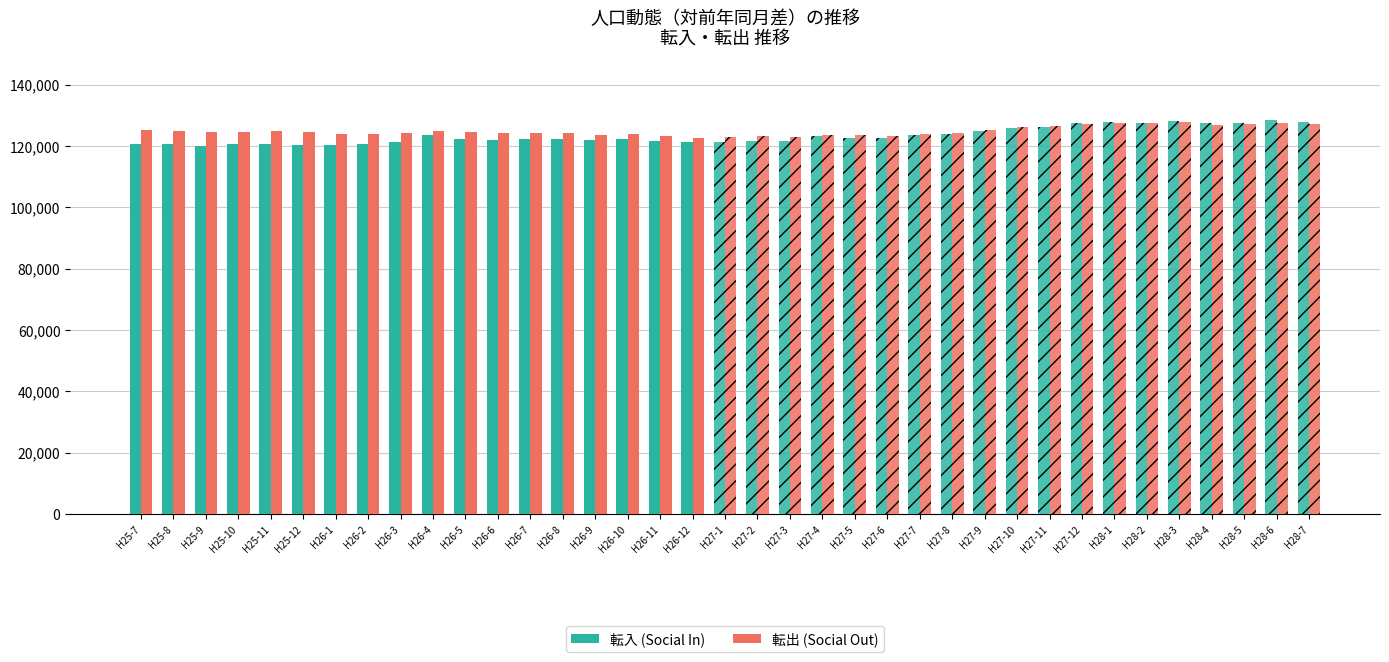

What is the label of the 17th bar from the right?

H25-8